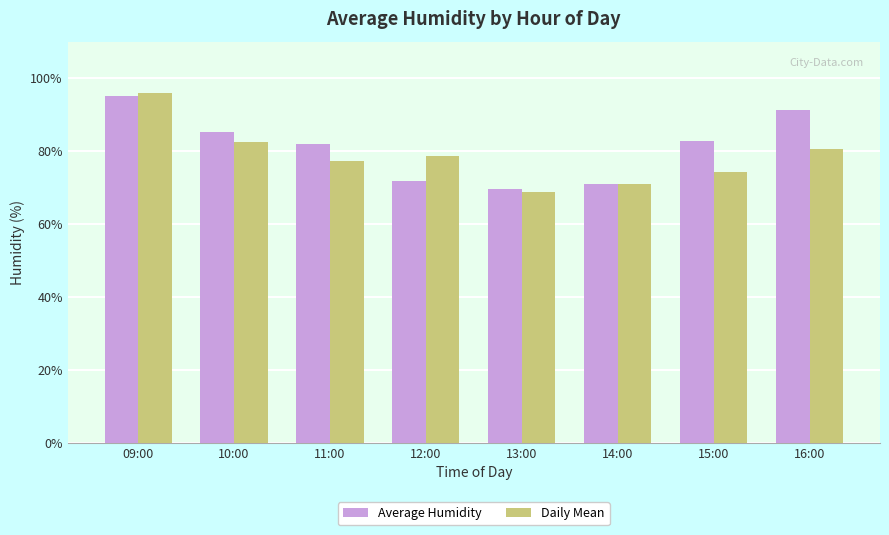

Reading left to right, list all the values displayed in this chart.

Average Humidity: 95.0	85.3	81.8	71.8	69.5	71.0	82.8	91.2
Daily Mean: 96.0	82.3	77.2	78.5	68.7	71.0	74.2	80.5